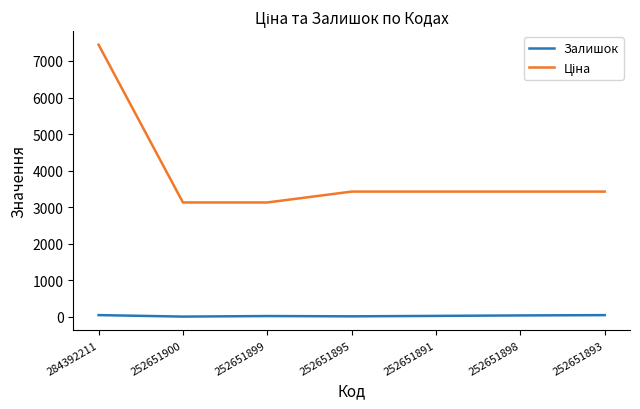

Read the Залишок value at 252651898.

35.0